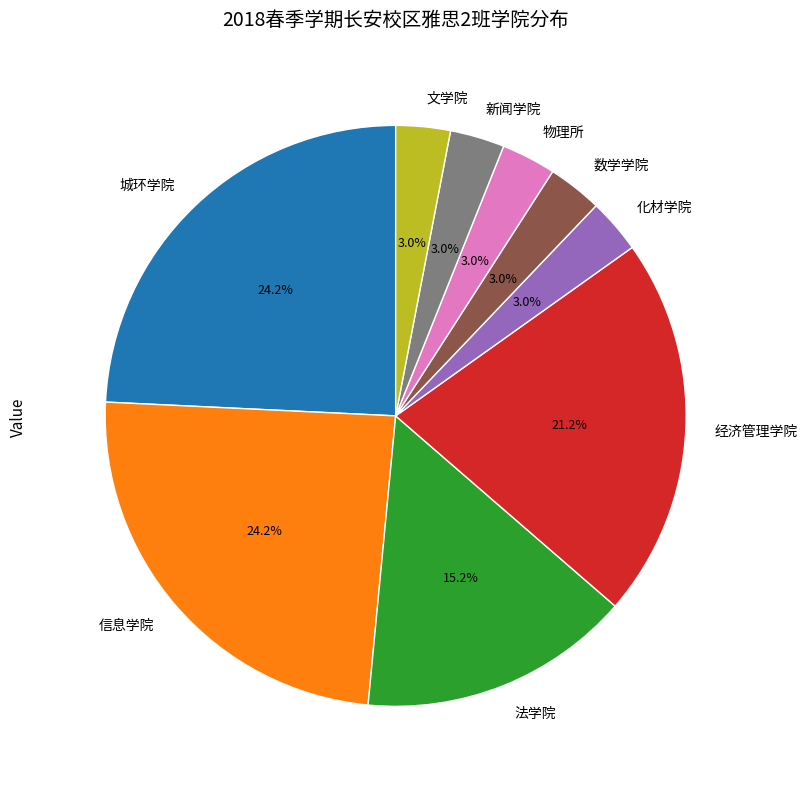

Is it true that 城环学院 is 24% of the pie?

True